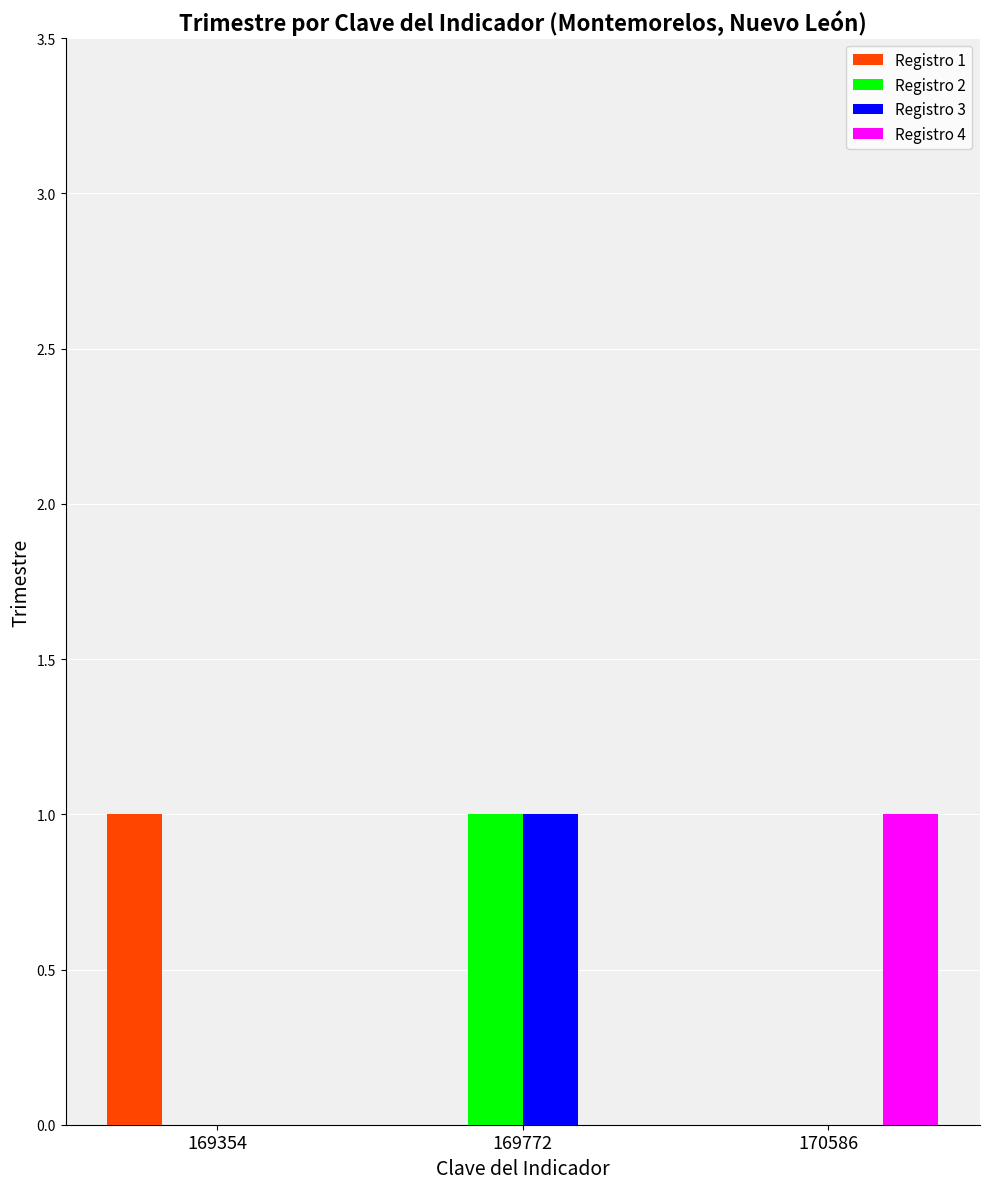

Which category has the highest value in the Registro 4 series?

170586